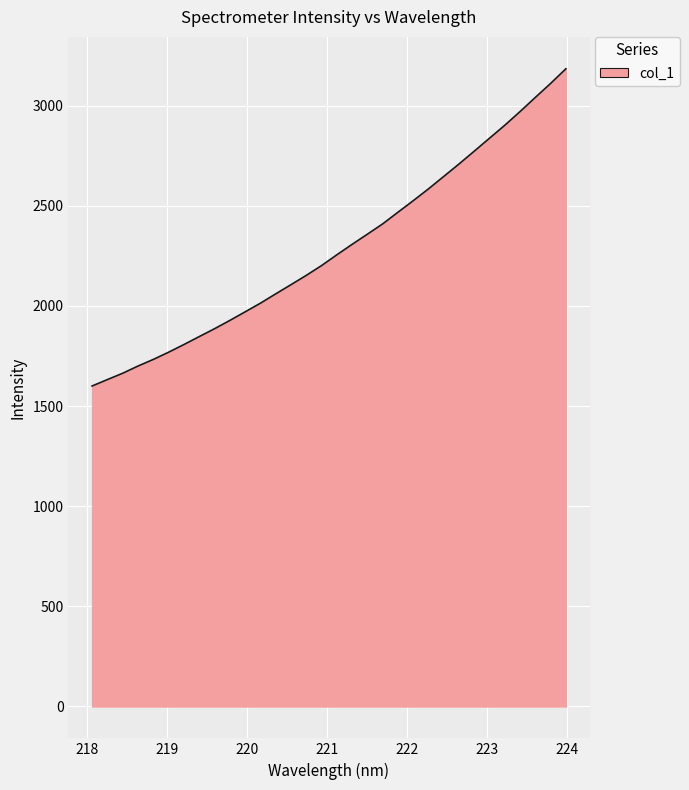

What is the difference between the maximum and minimum values?

1583.8